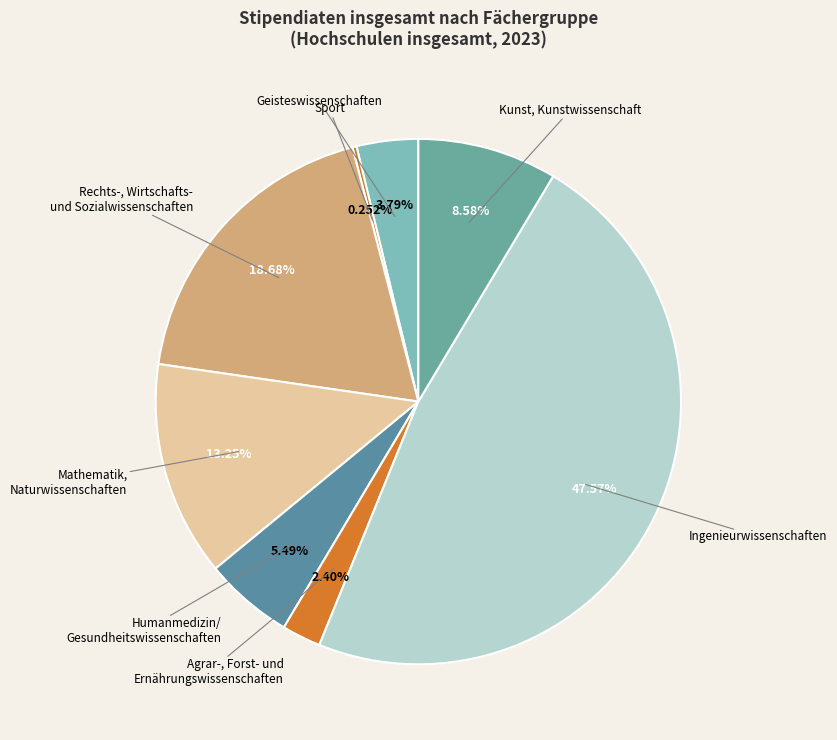

Approximately how many times larger is the value at Mathematik, Naturwissenschaften compared to Humanmedizin/ Gesundheitswissenschaften?

2.4